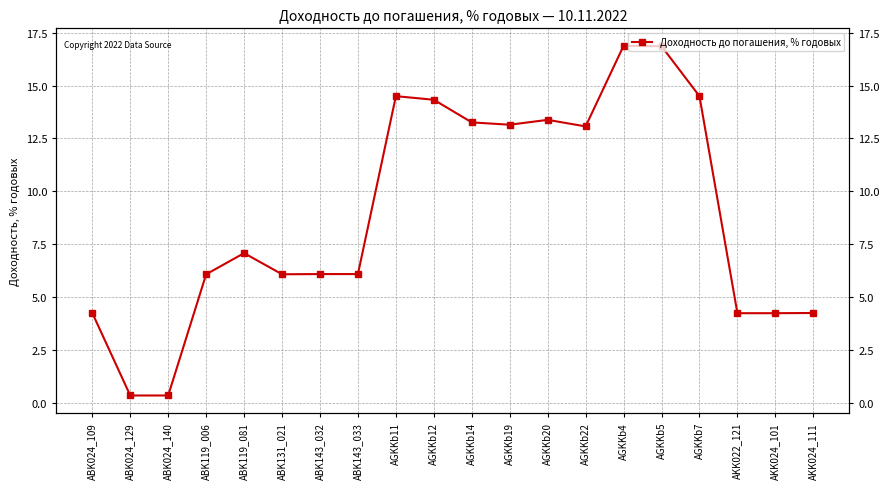

What is the change in value from AGKKb4 to AKK022_121?

-12.6